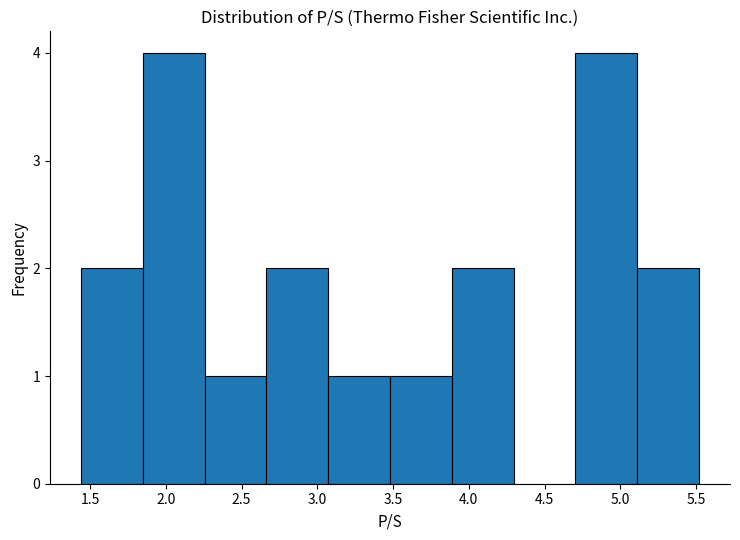

Reading left to right, list every bar in this chart as the range it spans on the x-axis followed by its height. Neither the bar edges nor the heights are printed on the chart, so give them approximately, as read against the axes.

1.45 to 1.85: 2
1.85 to 2.25: 4
2.25 to 2.65: 1
2.65 to 3.05: 2
3.05 to 3.50: 1
3.50 to 3.90: 1
3.90 to 4.30: 2
4.30 to 4.70: 0
4.70 to 5.10: 4
5.10 to 5.50: 2